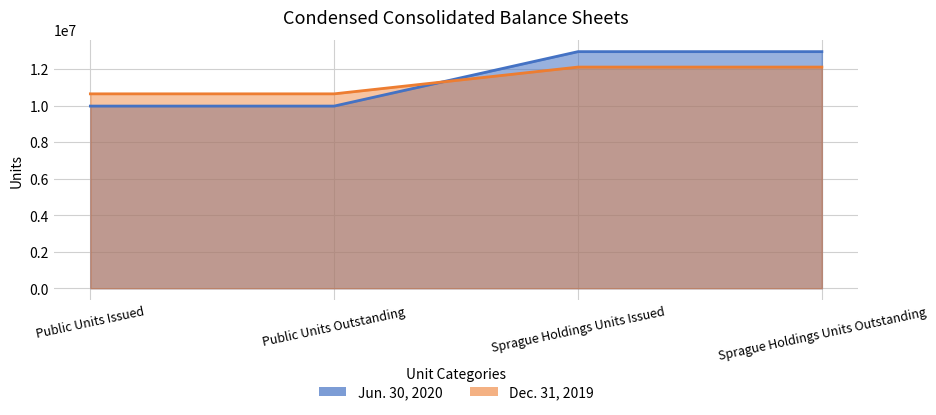

Is it true that Dec. 31, 2019 equals 19224343 at Sprague Holdings Units Outstanding?

False